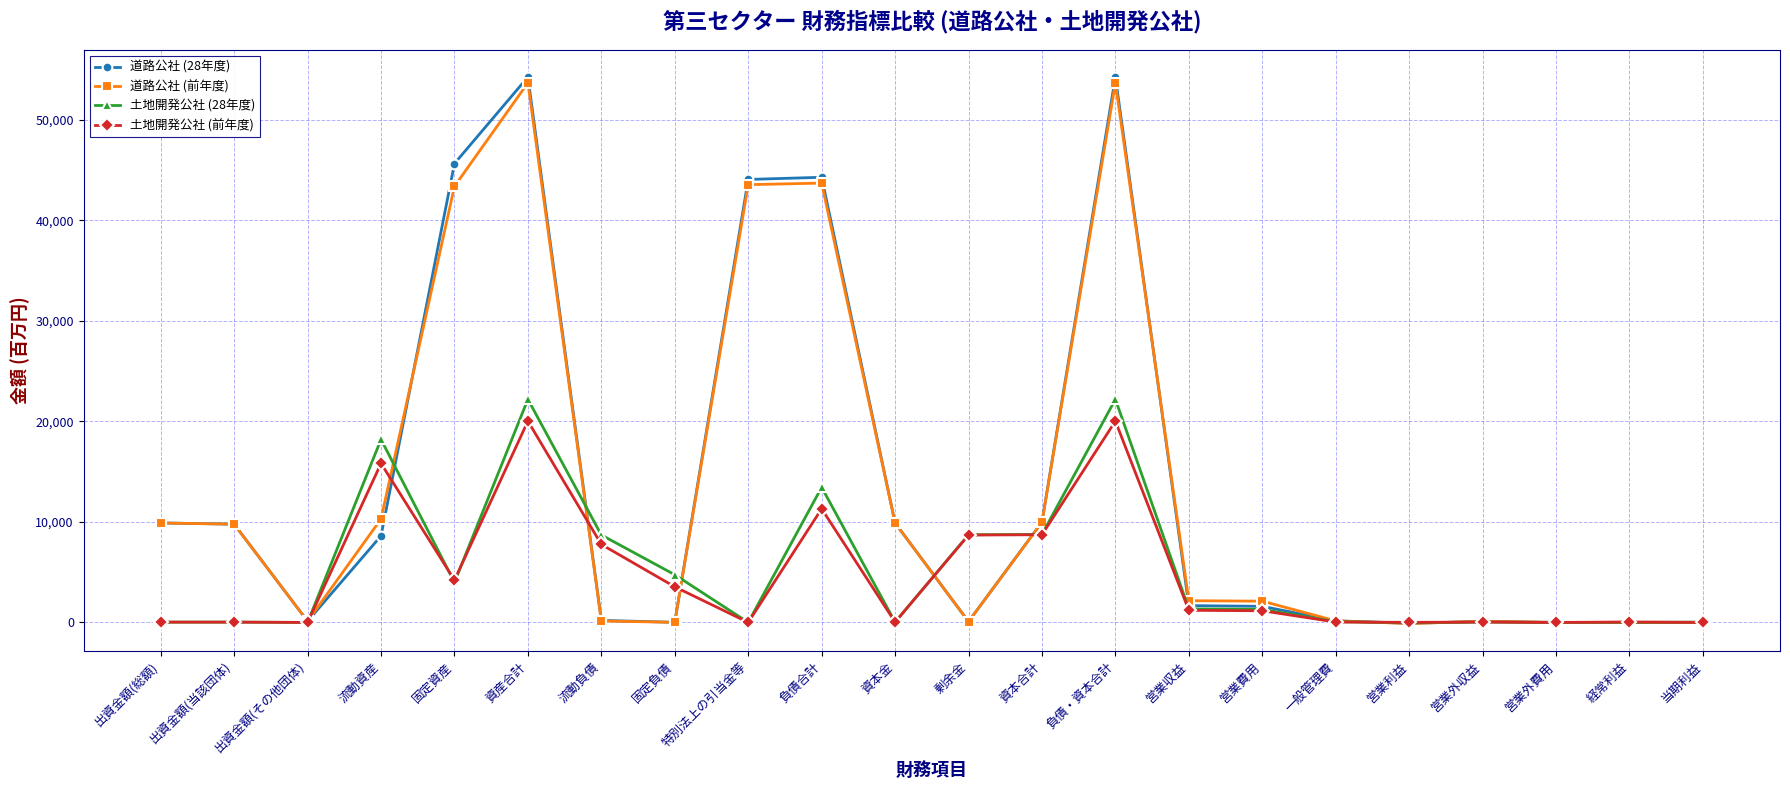

At which category does 道路公社 (前年度) reach its first local valley?

出資金額(その他団体)